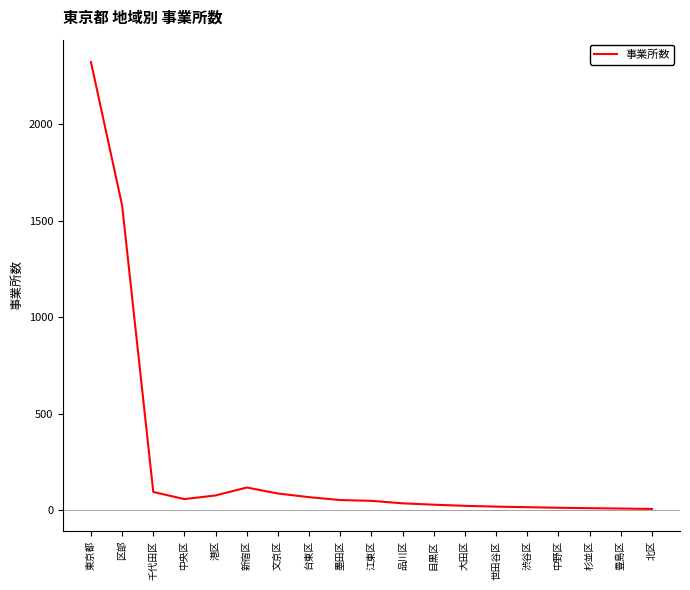

True or false: the data shows 94 at 千代田区.

True